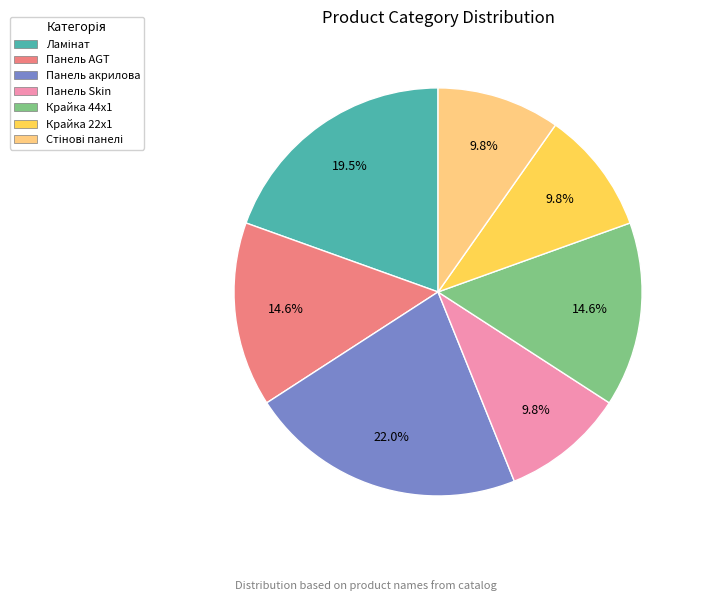

How many segments does this pie chart have?

7